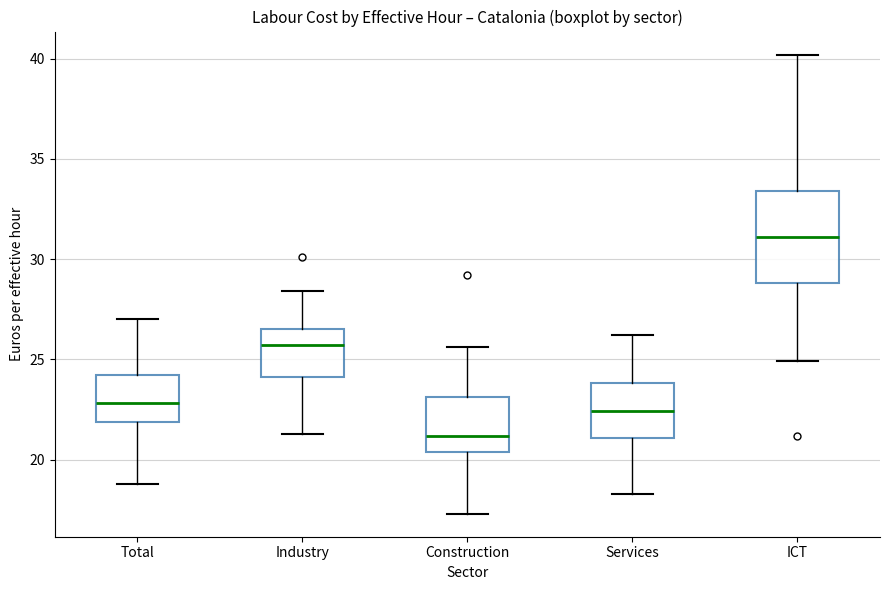

Which box is the tallest, from its lower edge to its upper edge?

ICT